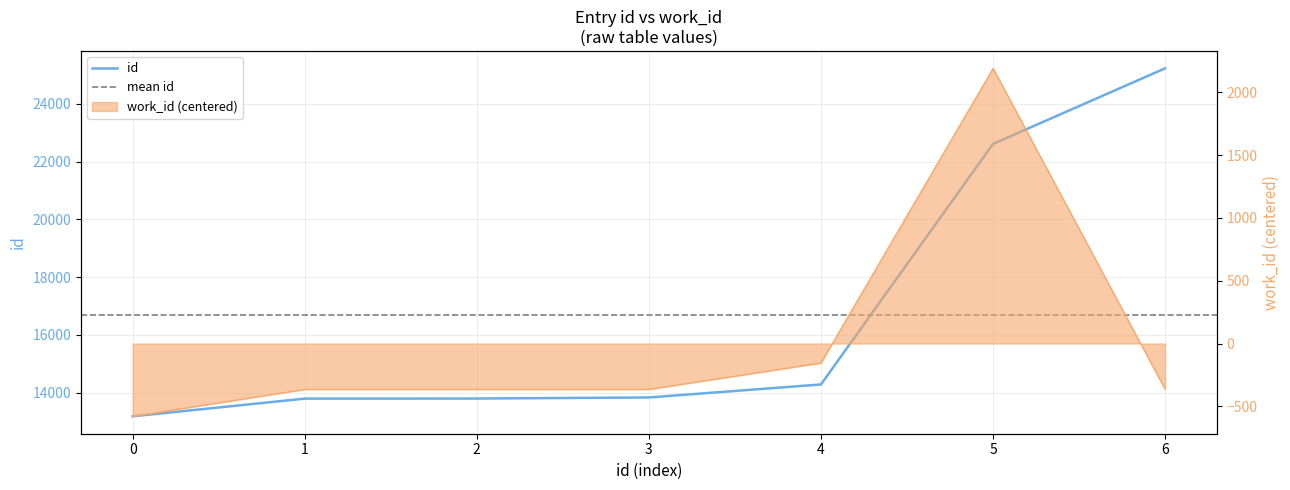

True or false: id has more than 2 interior local peaks.

False